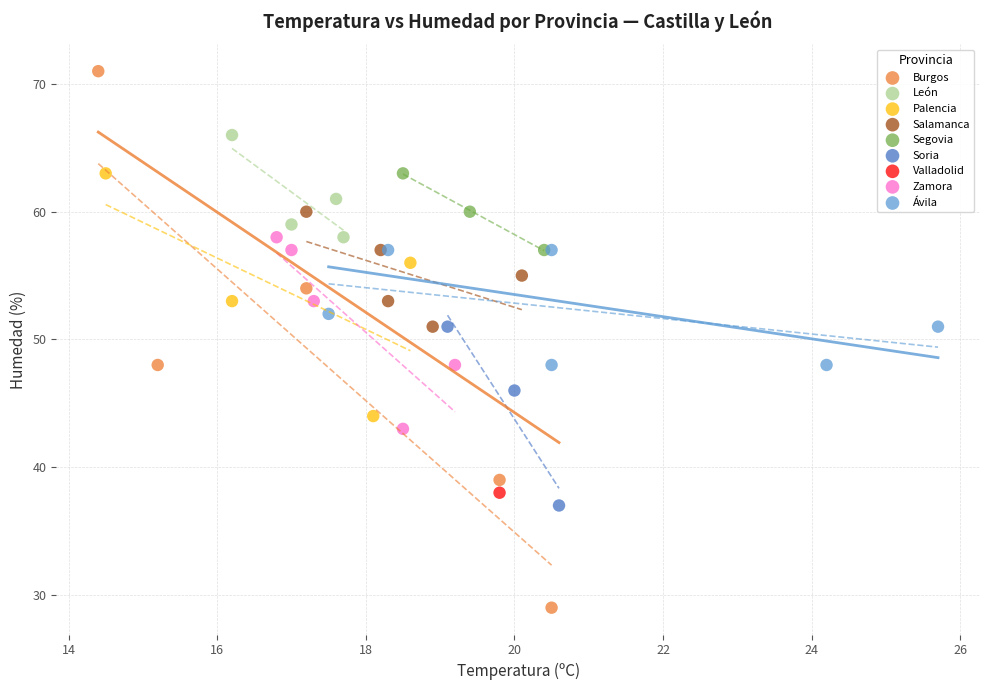

What are all the series names shown in the legend?

Burgos, León, Palencia, Salamanca, Segovia, Soria, Valladolid, Zamora, Ávila